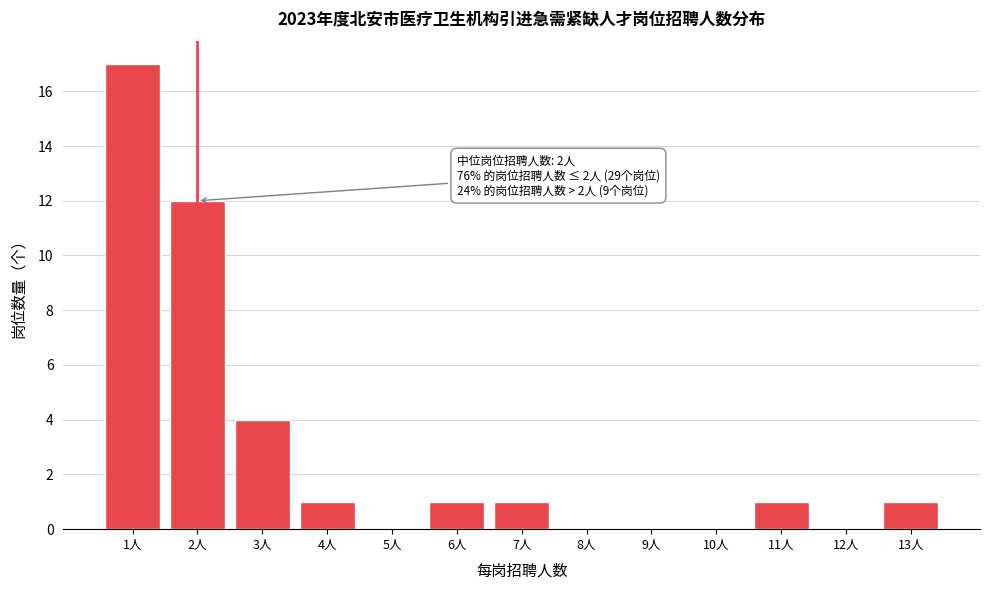

Reading right to left, what are all the values shown in this chart?

13人=1	12人=0	11人=1	10人=0	9人=0	8人=0	7人=1	6人=1	5人=0	4人=1	3人=4	2人=12	1人=17